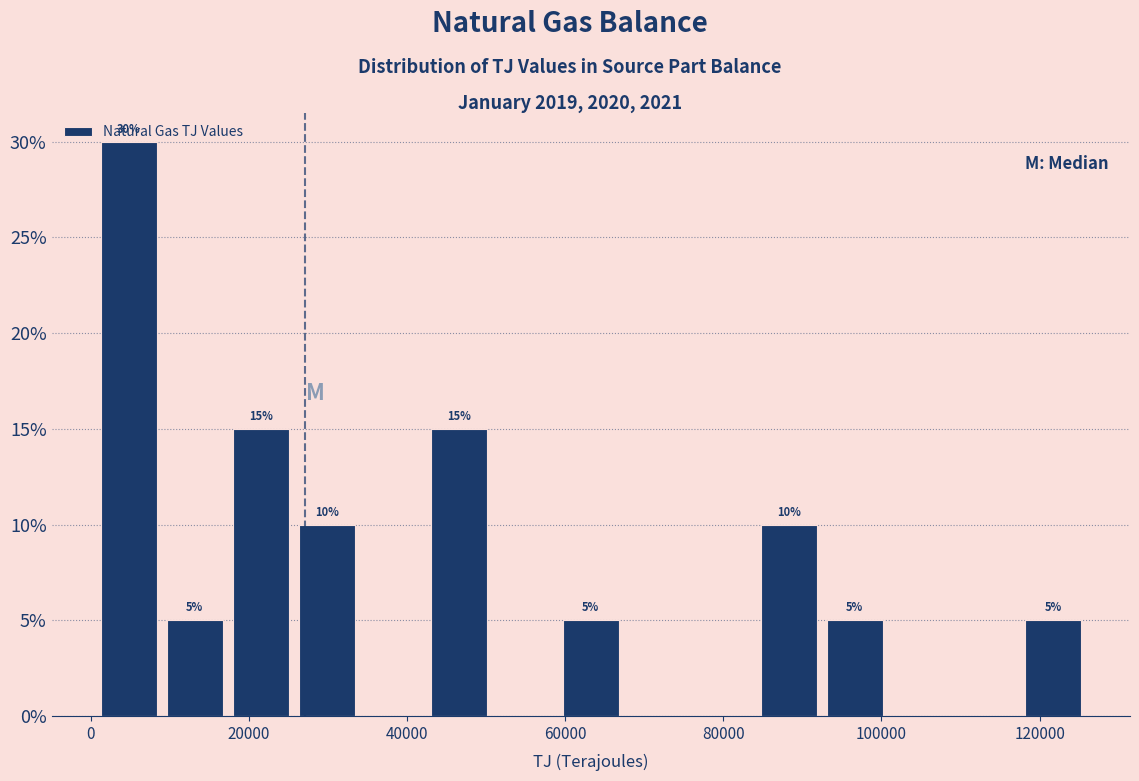

Which range on the x-axis has the tallest bar?

0 to 8000